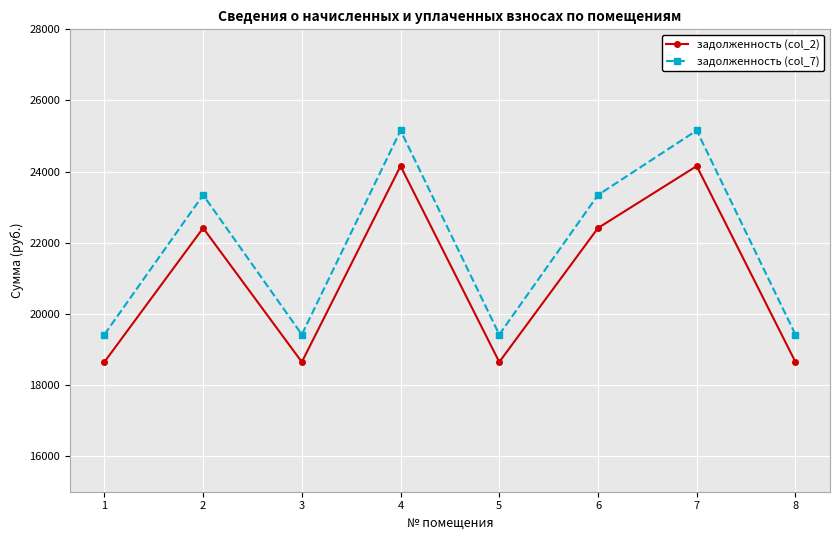

What is the minimum value for задолженность (col_7)?

19419.0